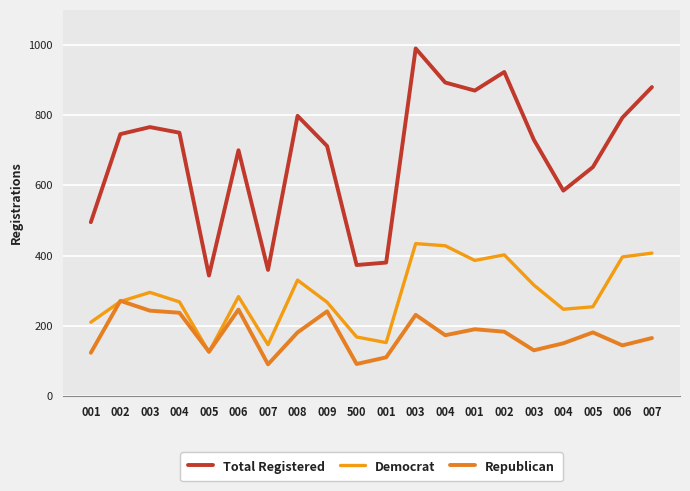

Count the number of data series in this chart.

3